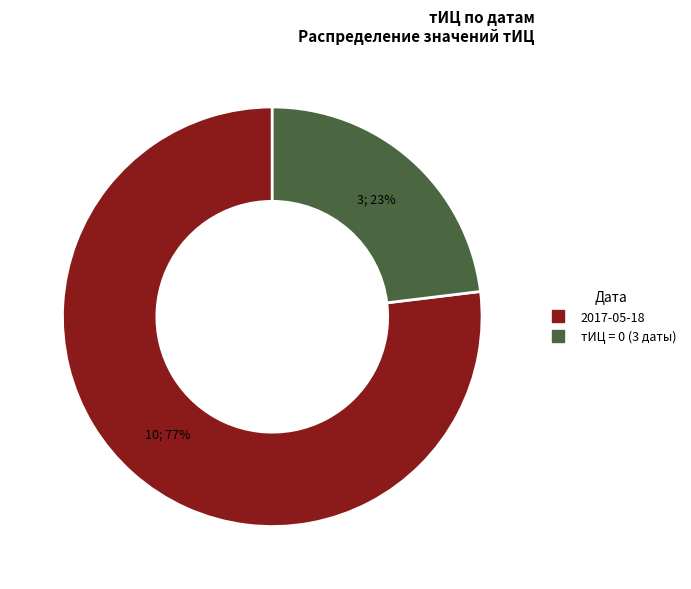

How many segments does this pie chart have?

2